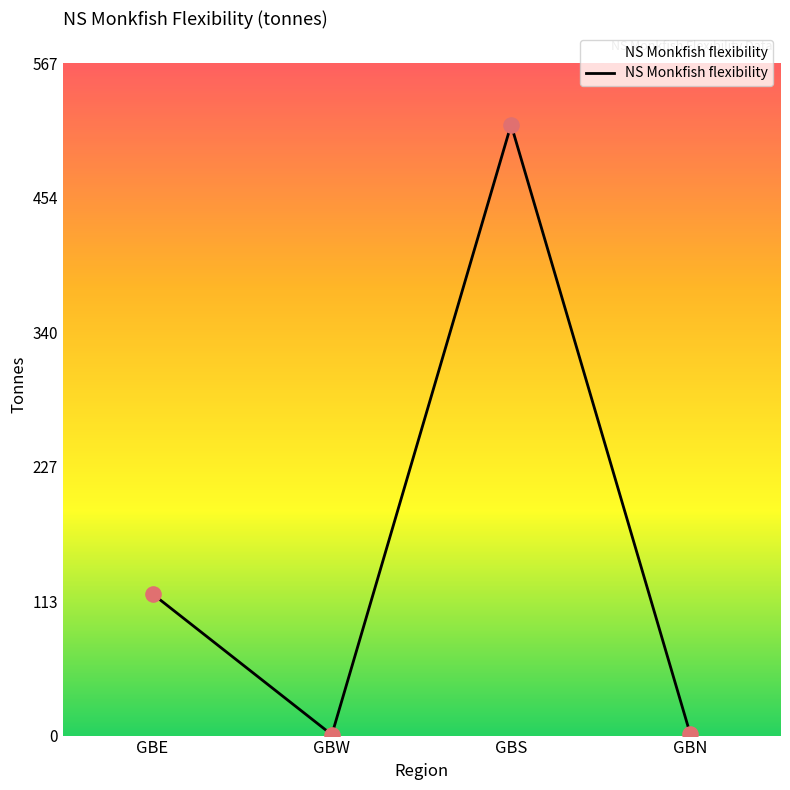

Approximately how many times larger is the value at GBS compared to GBE?

4.3